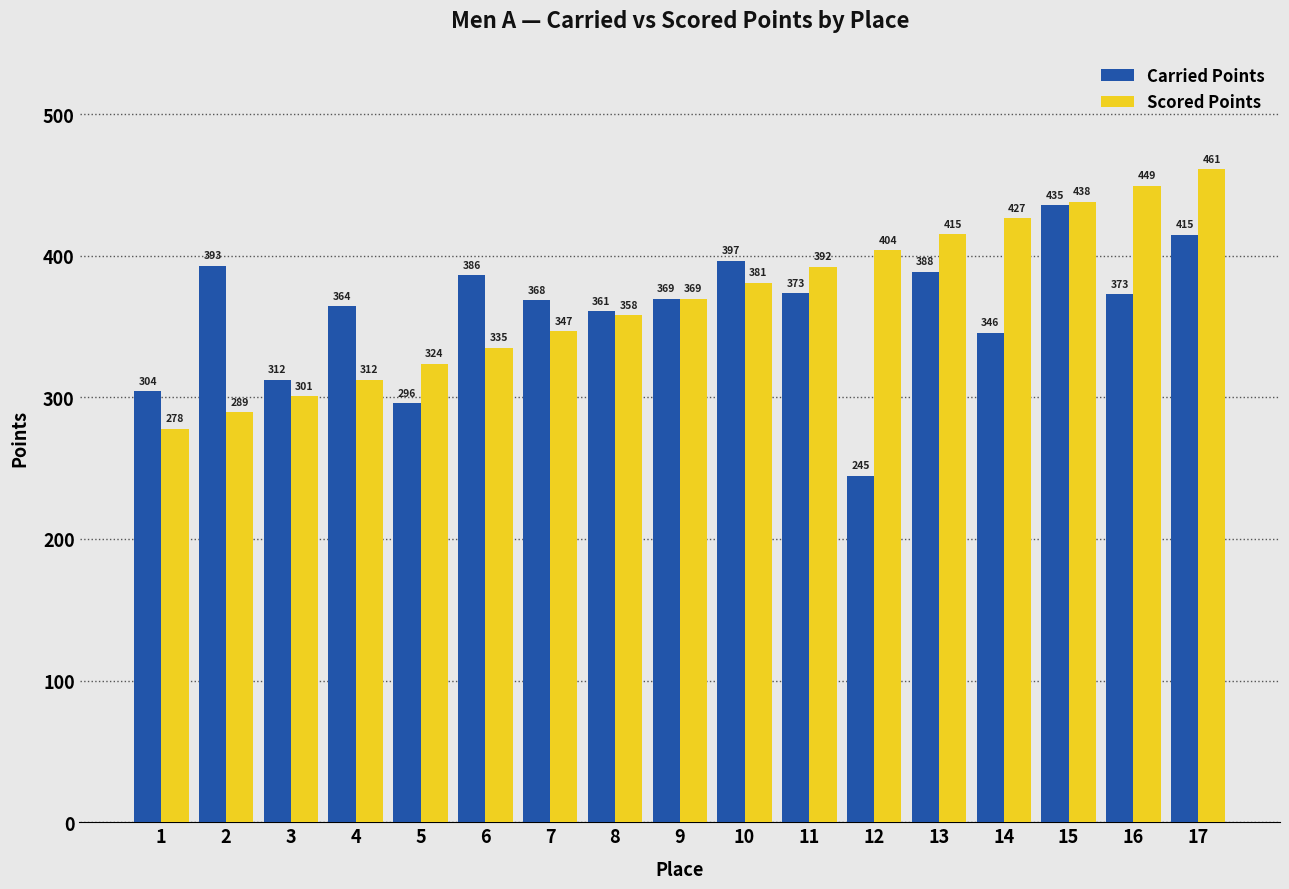

What value does the Carried Points series have at 14?

345.6